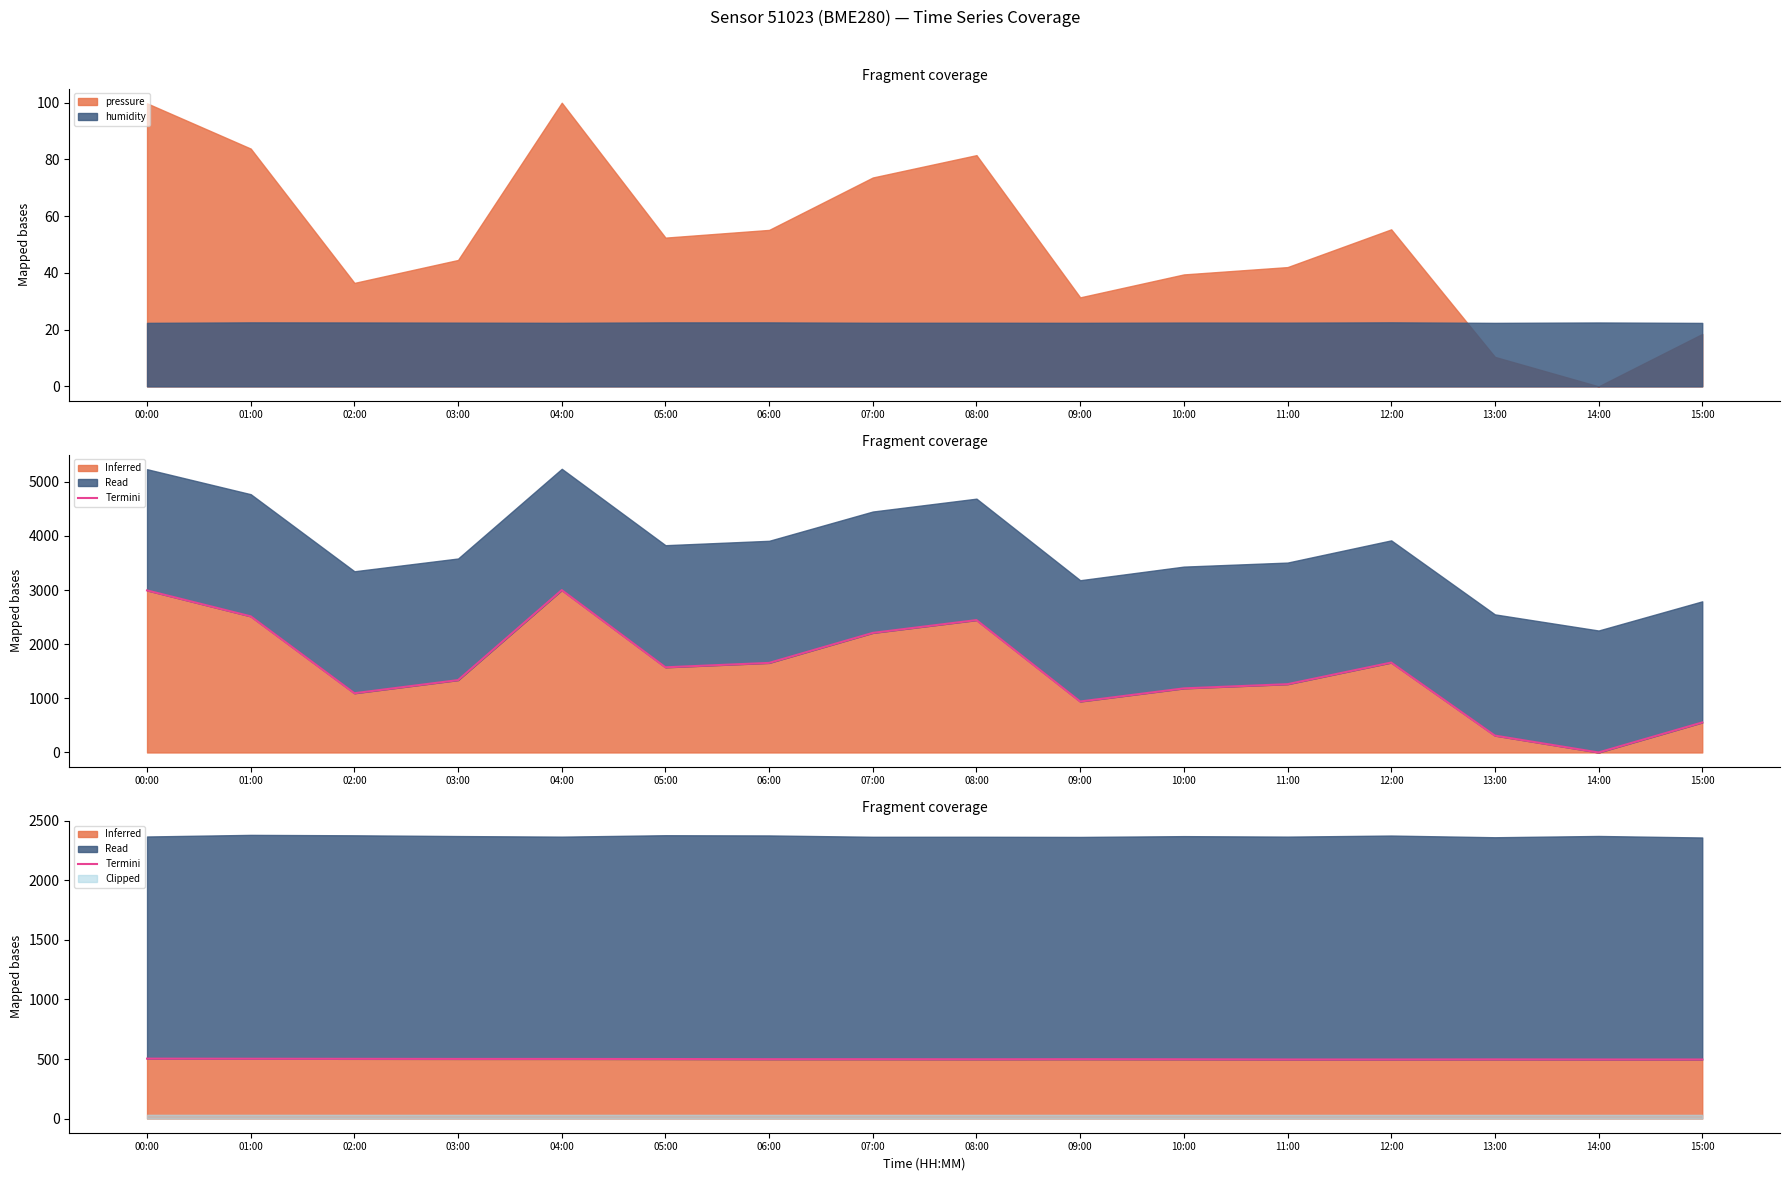

What is the average value?

498.8